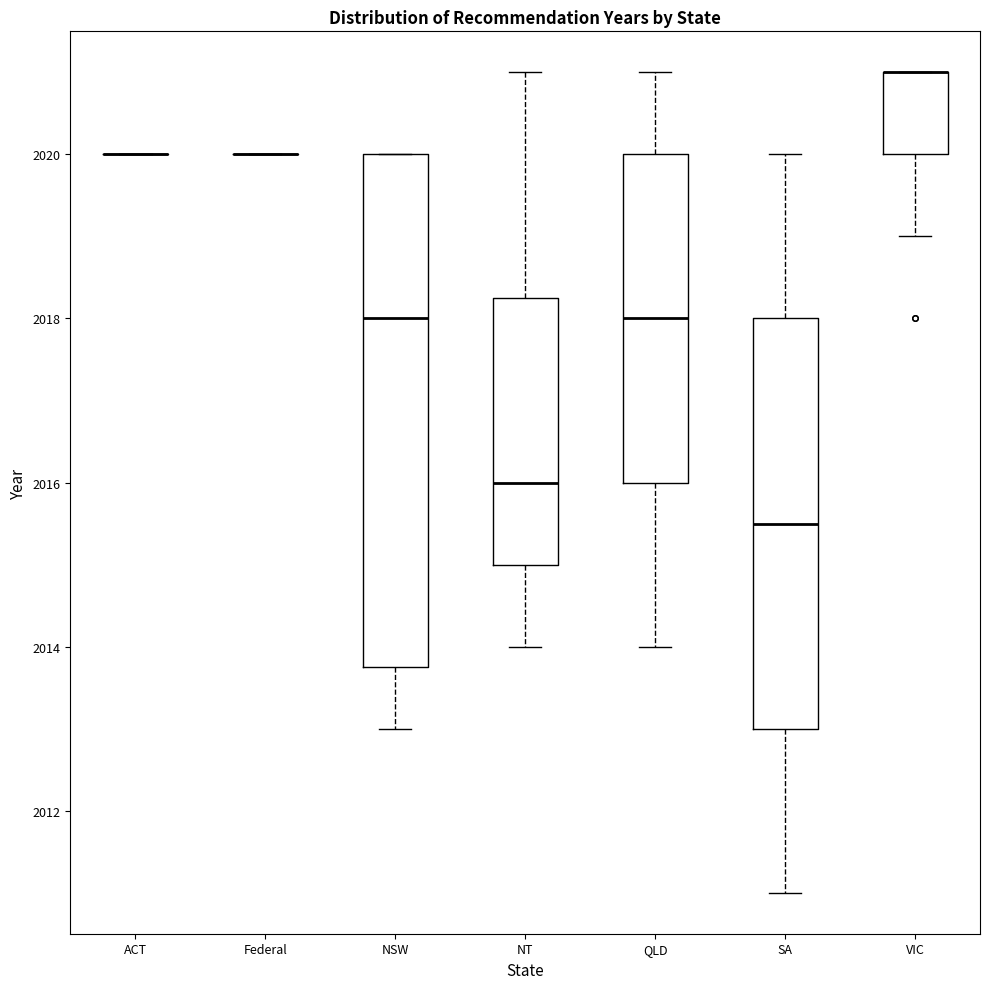

Reading left to right, read every box against the y-axis: the position of its median line, the range the box covers, and the ends of its whiskers. The values are not printed on the chart, so give them approximately, as read against the axis.

ACT: box collapsed to a line at 2020.0, whiskers 2020.0 to 2020.0
Federal: box collapsed to a line at 2020.0, whiskers 2020.0 to 2020.0
NSW: median 2018.0, box 2013.8 to 2020.0, whiskers 2013.0 to 2020.0
NT: median 2016.0, box 2015.0 to 2018.2, whiskers 2014.0 to 2021.0
QLD: median 2018.0, box 2016.0 to 2020.0, whiskers 2014.0 to 2021.0
SA: median 2015.6, box 2013.0 to 2018.0, whiskers 2011.0 to 2020.0
VIC: median 2021.0 (drawn on the box's upper edge), box 2020.0 to 2021.0, whiskers 2019.0 to 2021.0